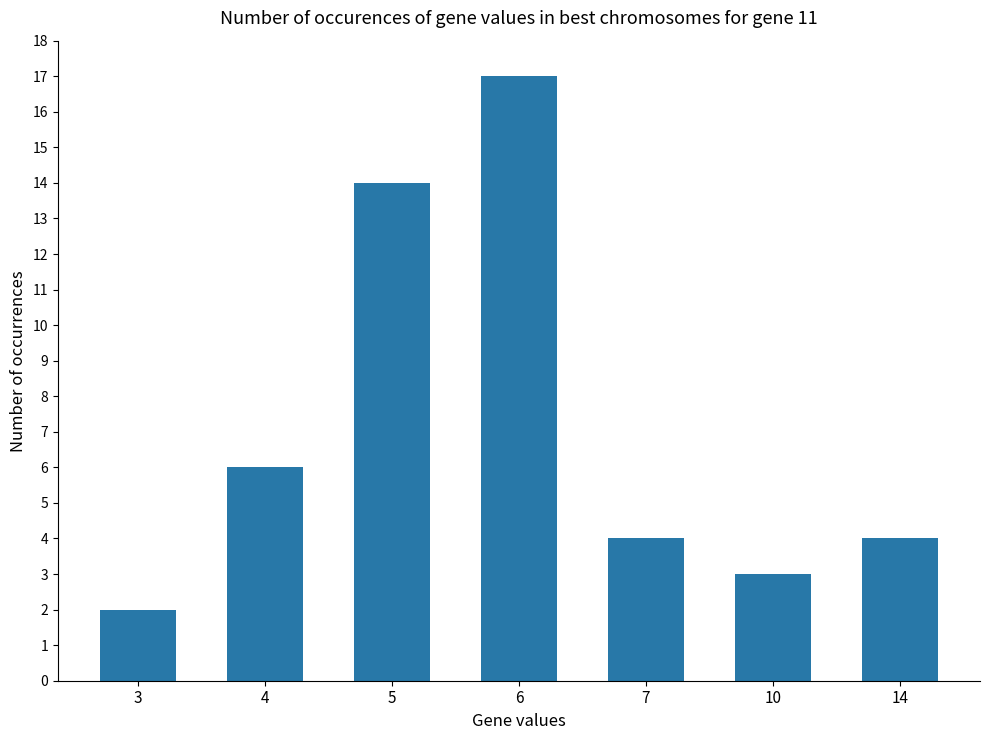

At which label is the value closest to 9?

4